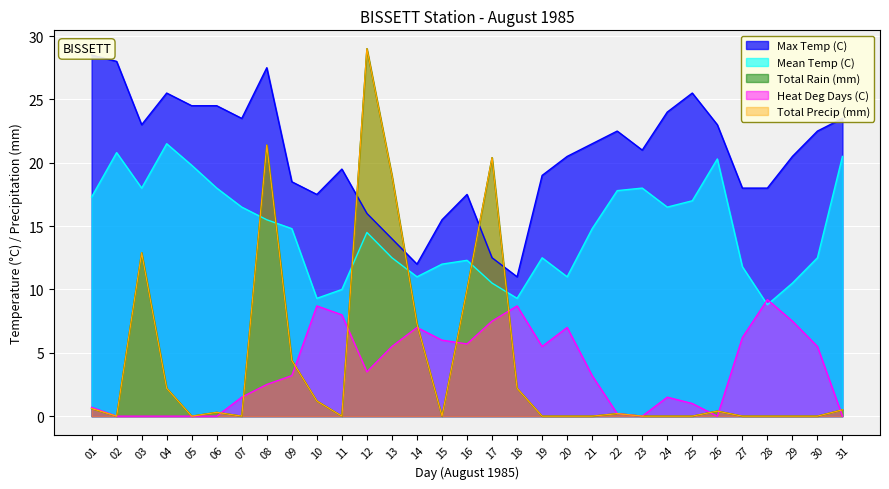

After their last crossing, which series has the higher values: Heat Deg Days (C) or Mean Temp (C)?

Mean Temp (C)